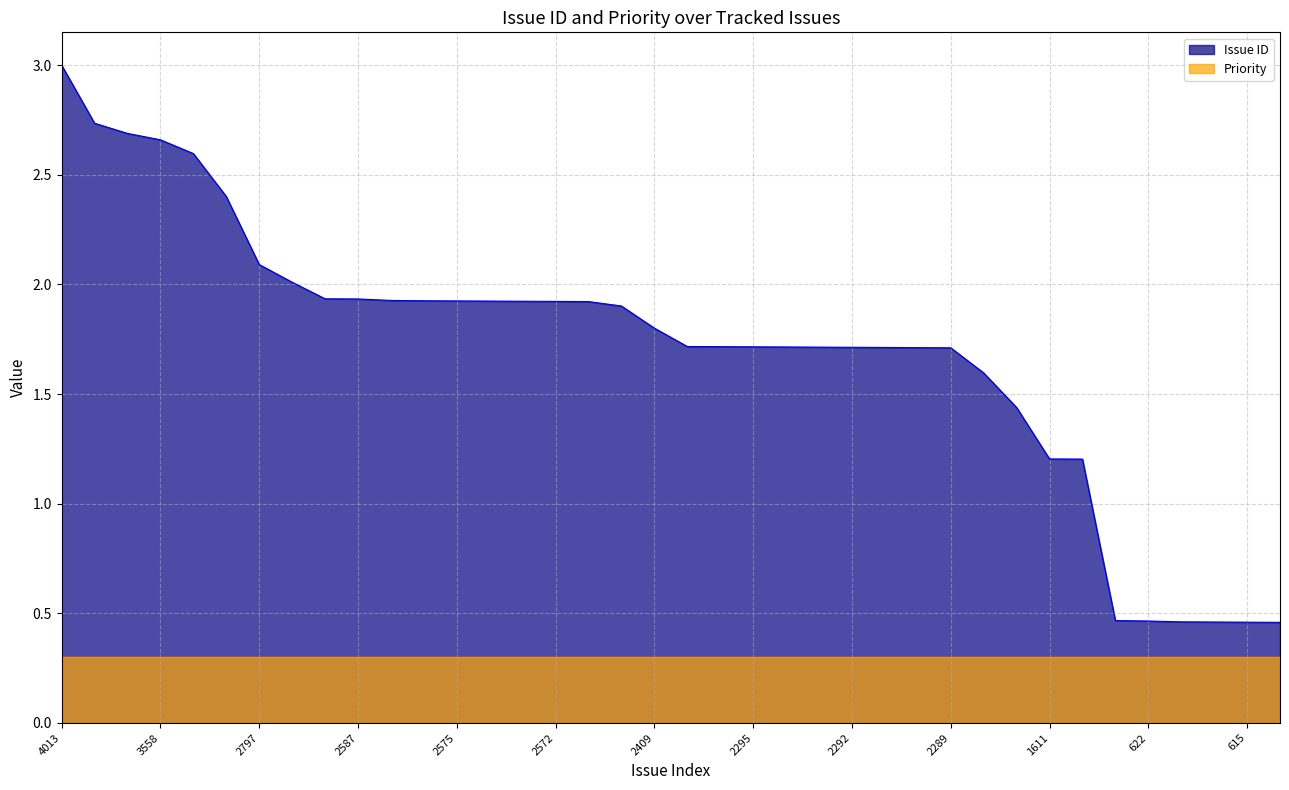

How many lines are shown in the chart?

2